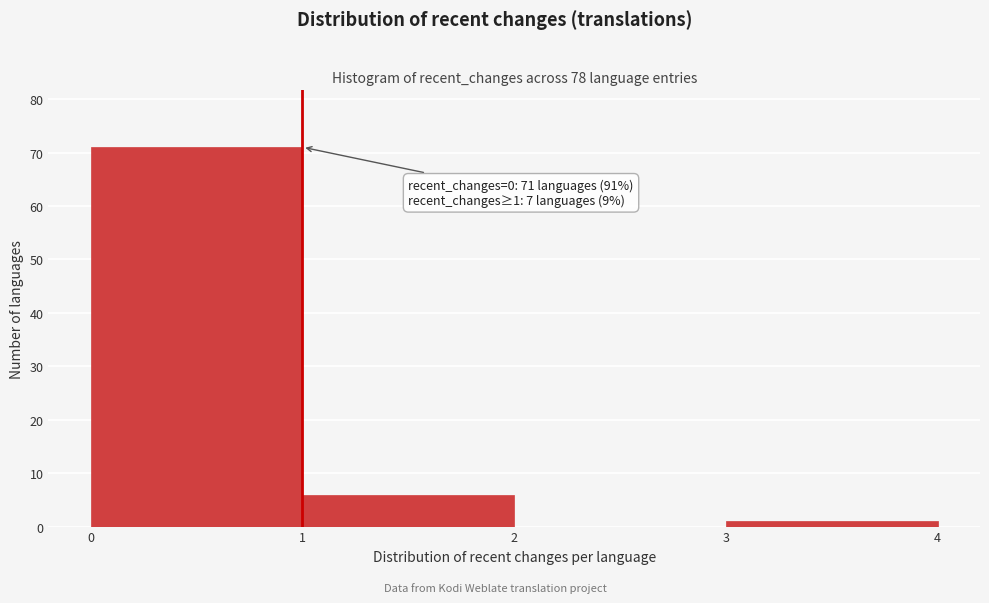

Which range on the x-axis has the tallest bar?

0 to 1